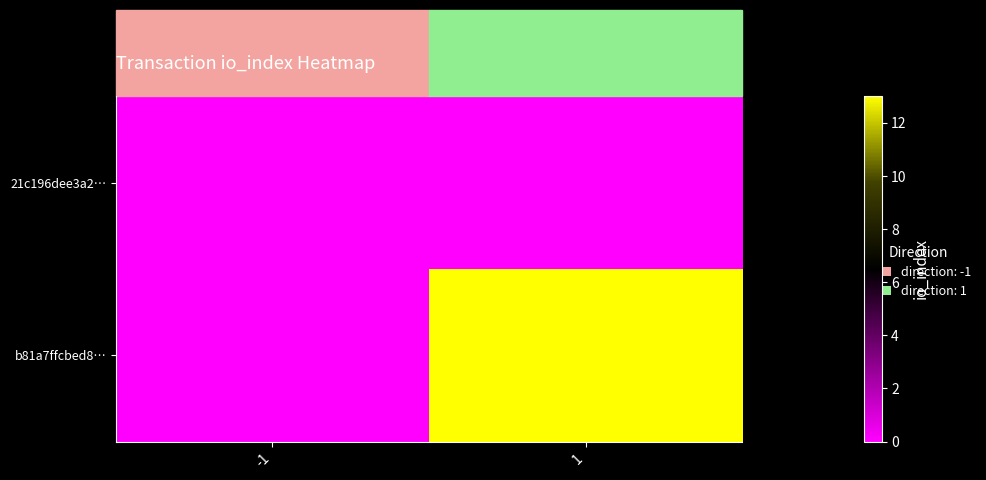

What is the greatest value displayed?

13